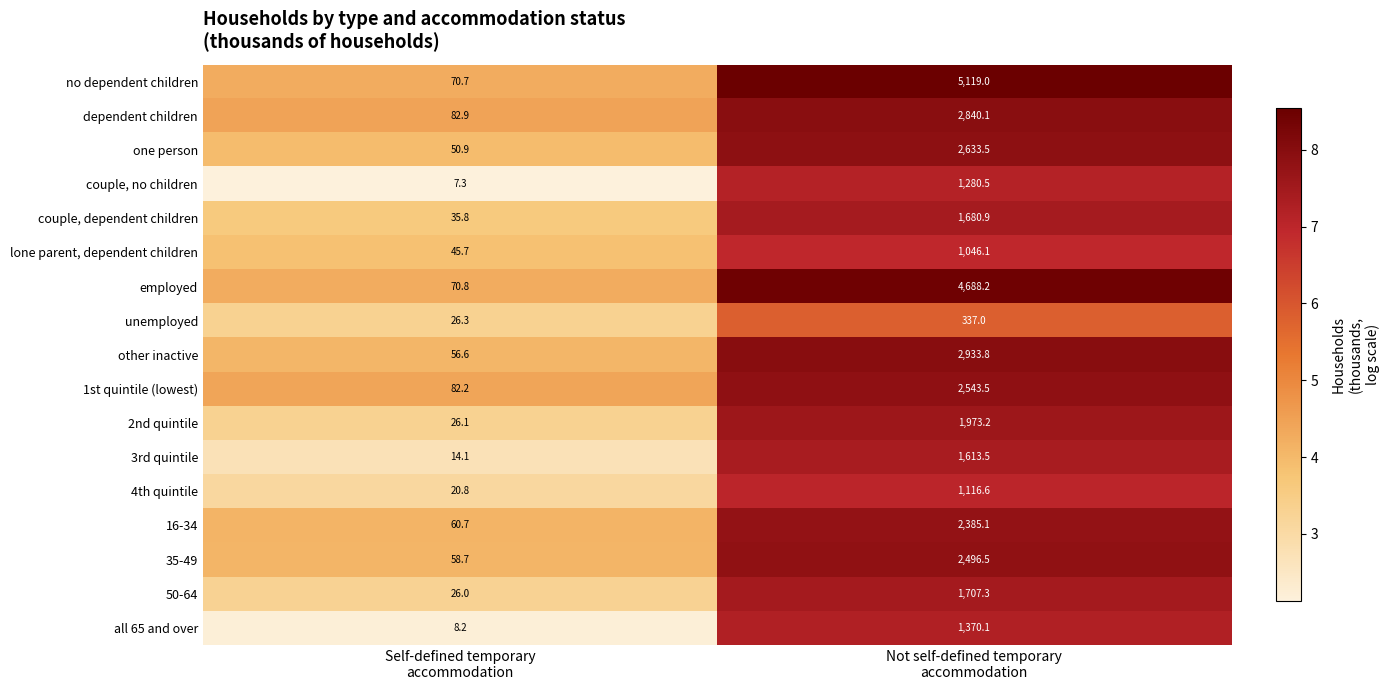

Which series has the largest range (max minus min)?

no dependent children